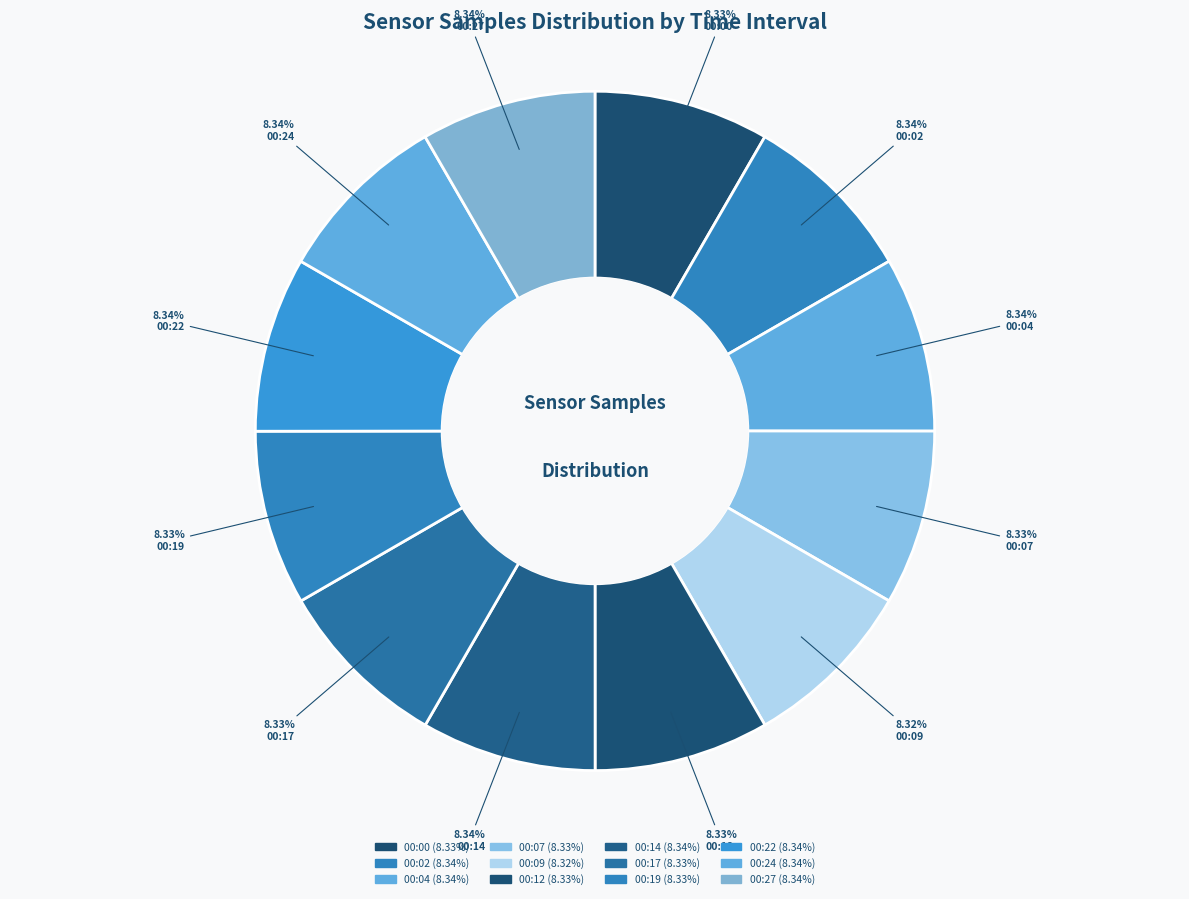

Combined, what portion of the pie is 00:00 and 00:19?

16.7%